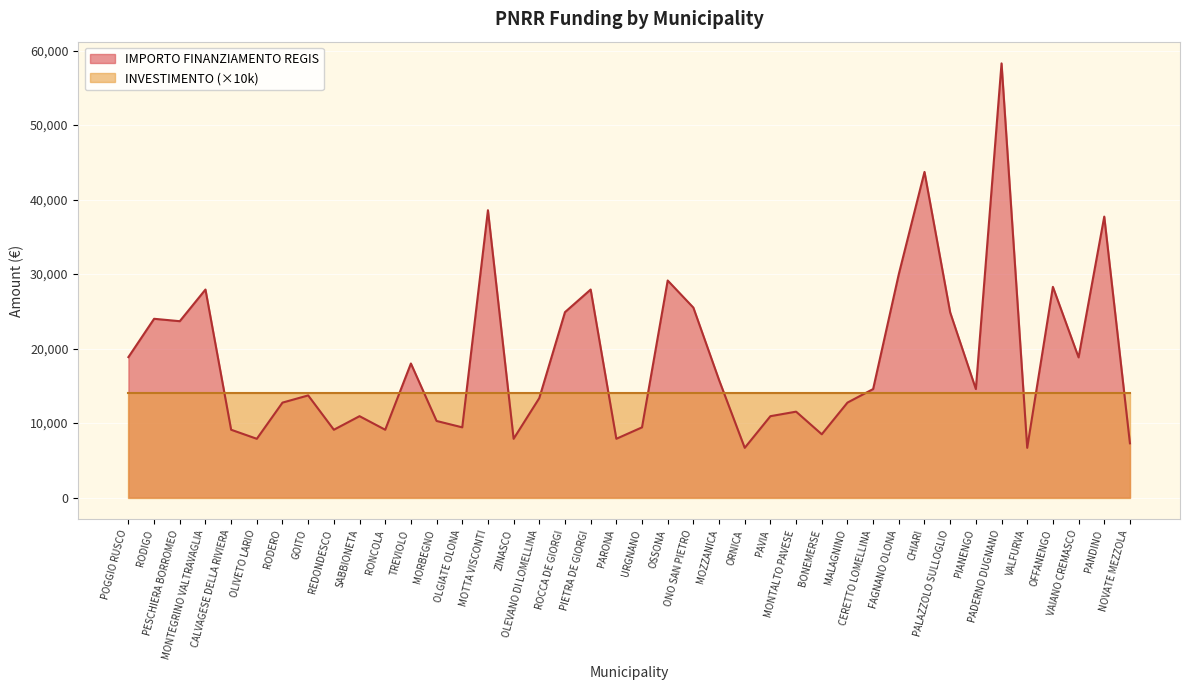

How many interior local peaks (higher than both neighbors) does the data have?

13